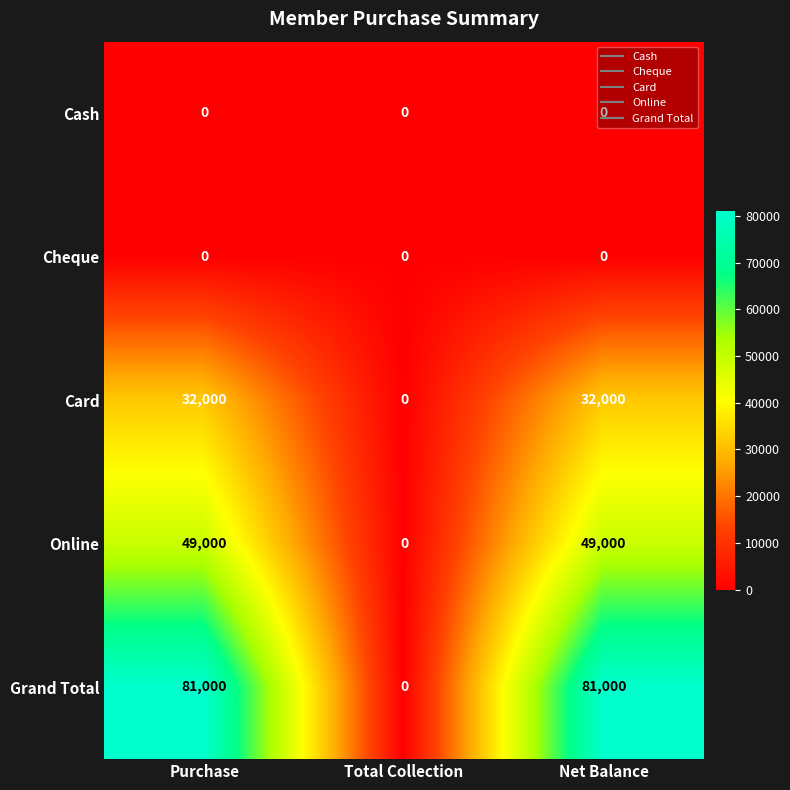

How many data points does each series have?

3